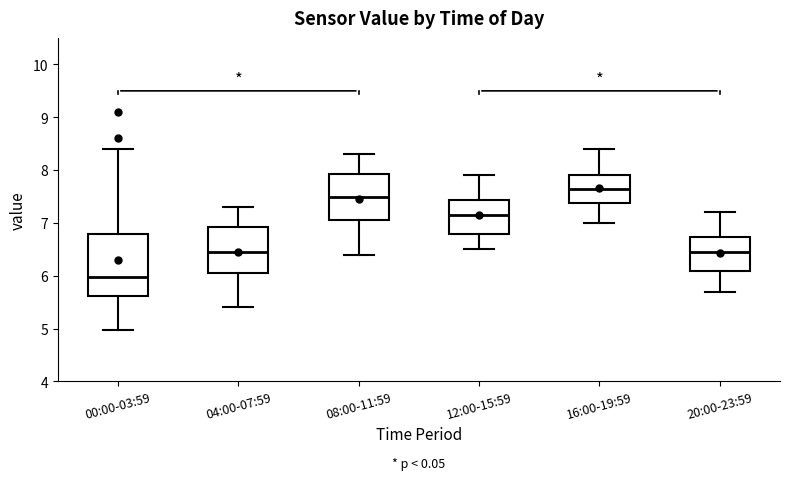

Where does the median line of the box for 12:00-15:59 sit on the y-axis? The values are not printed on the chart, so give them approximately, as read against the axis.

7.2